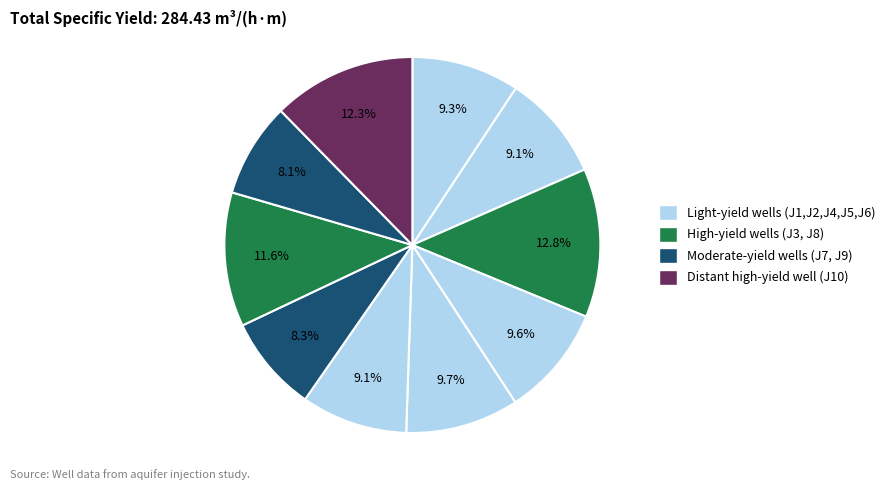

How many slices are in this pie chart?

10